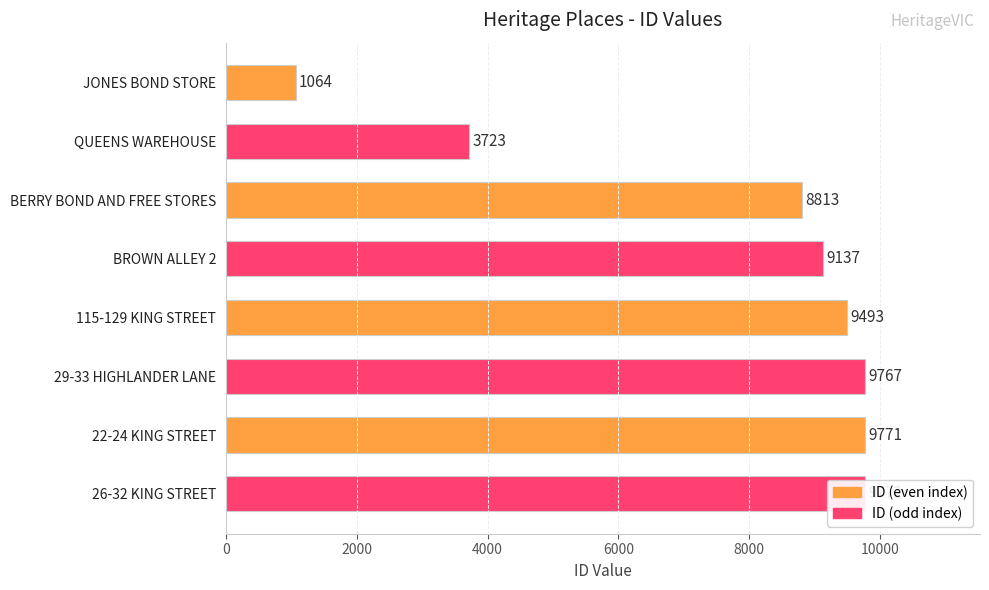

Approximately how many times larger is the value at BERRY BOND AND FREE STORES compared to 29-33 HIGHLANDER LANE?

0.9